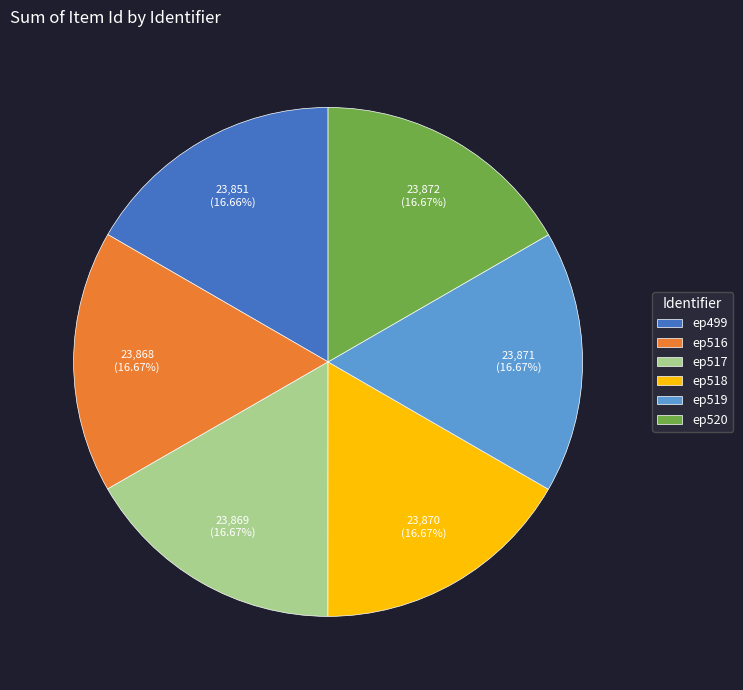

What is the ratio of the value at ep517 to the value at ep516?

1.0